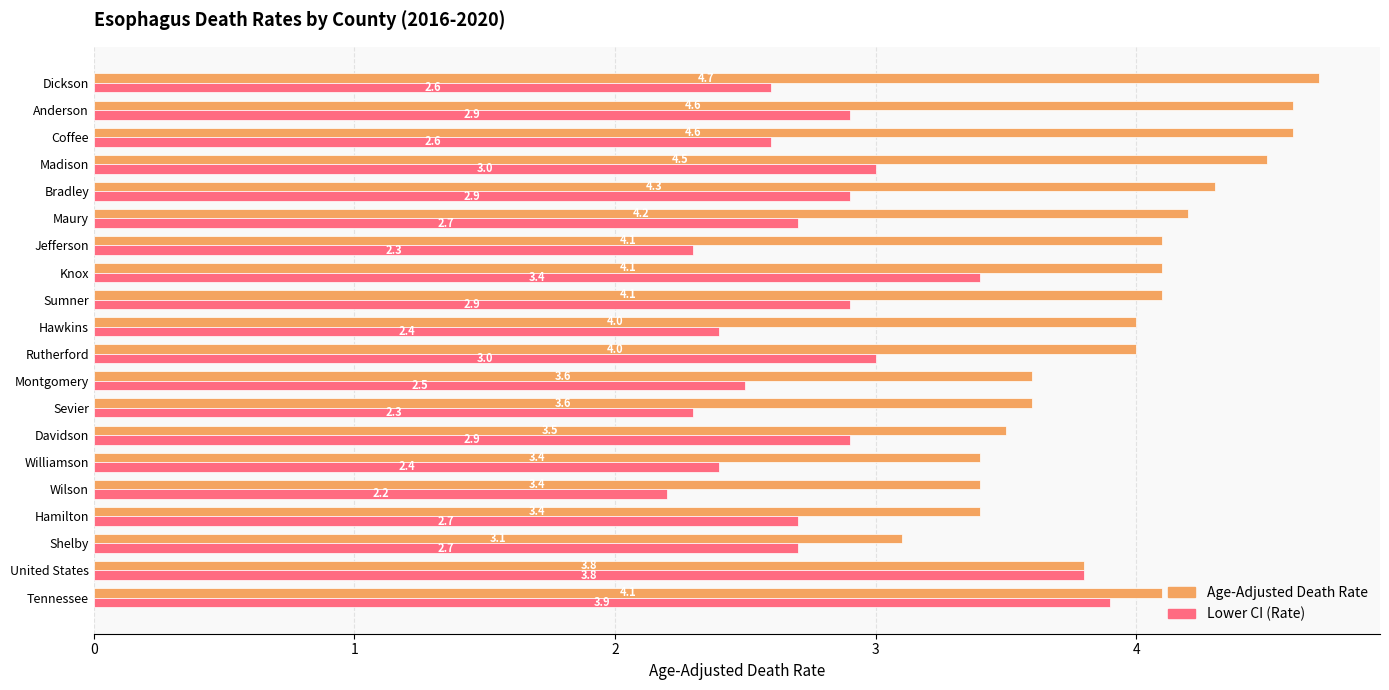

The Lower CI (Rate) series shows 4.6 at Knox. True or false?

False